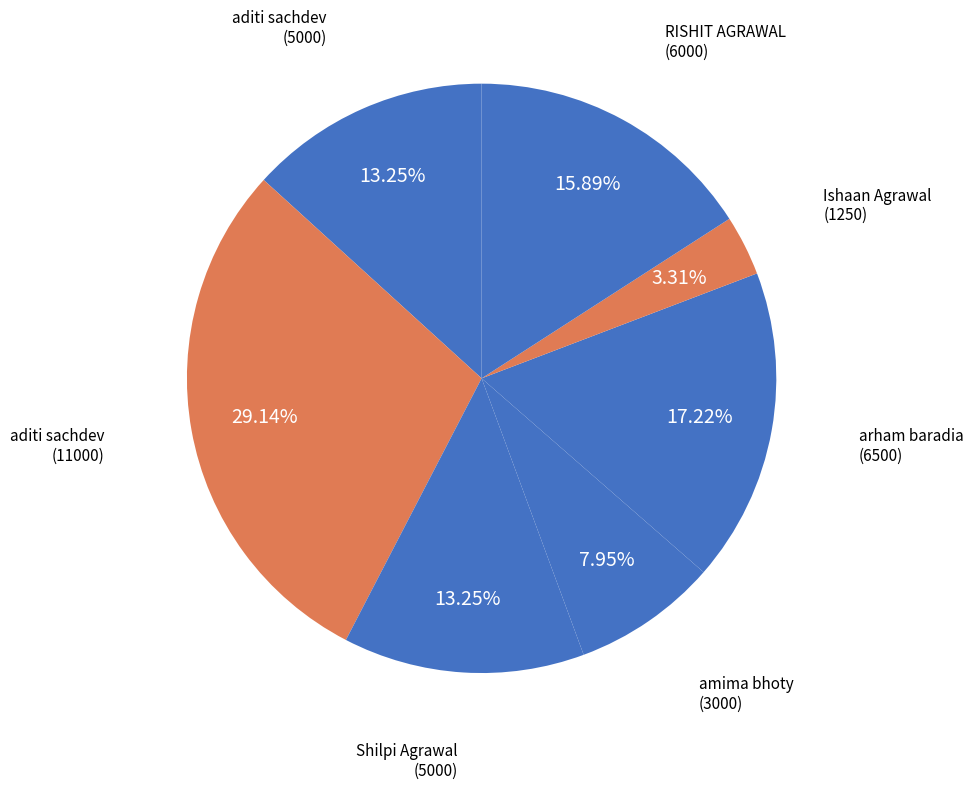

How many slices are in this pie chart?

7